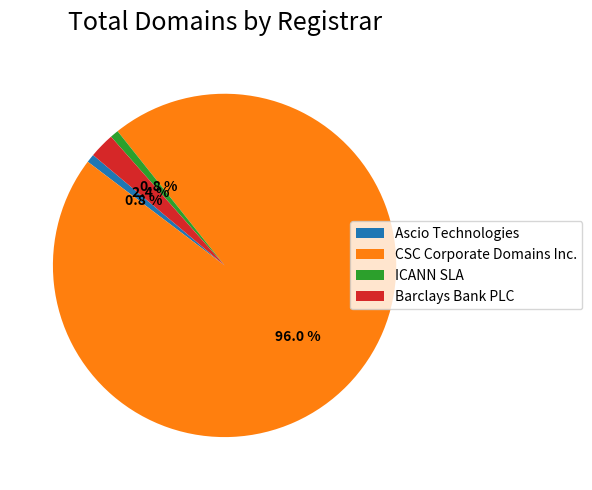

Does ICANN SLA represent more than half of the total?

No